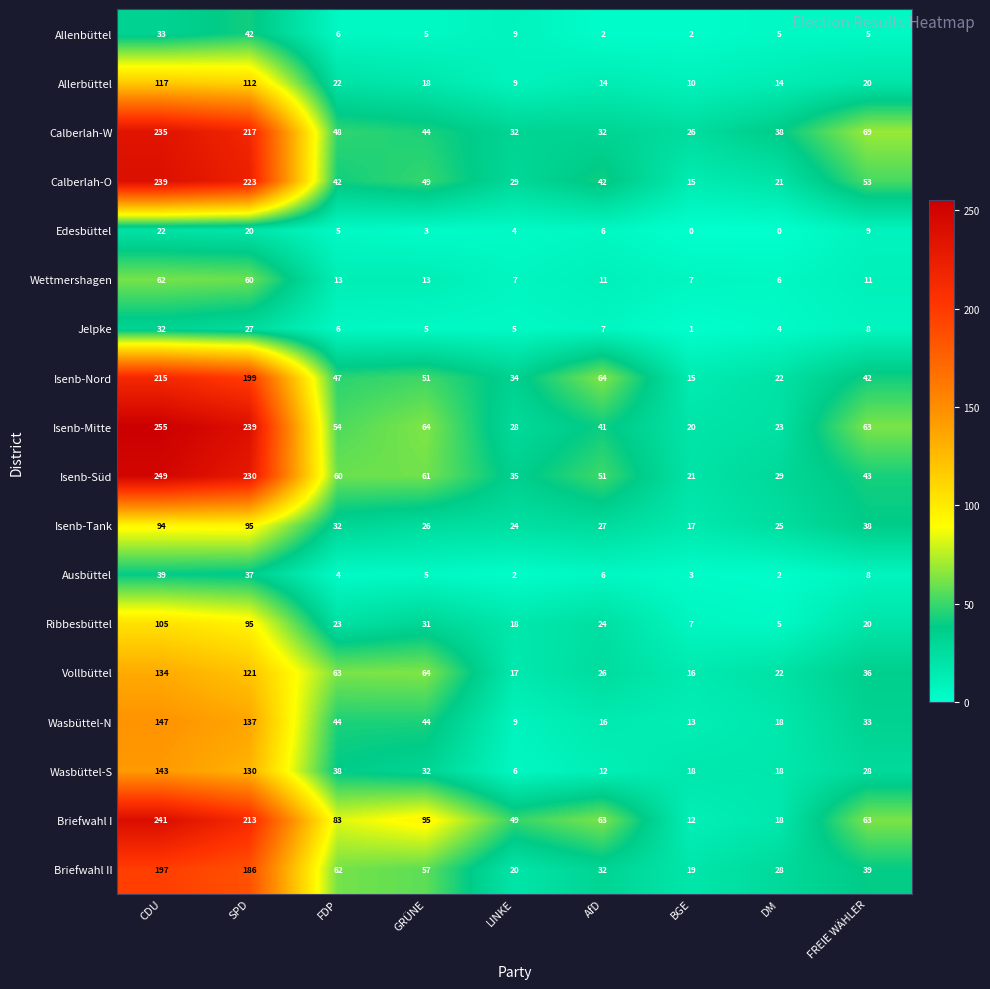

What is the maximum value shown in the chart?

255